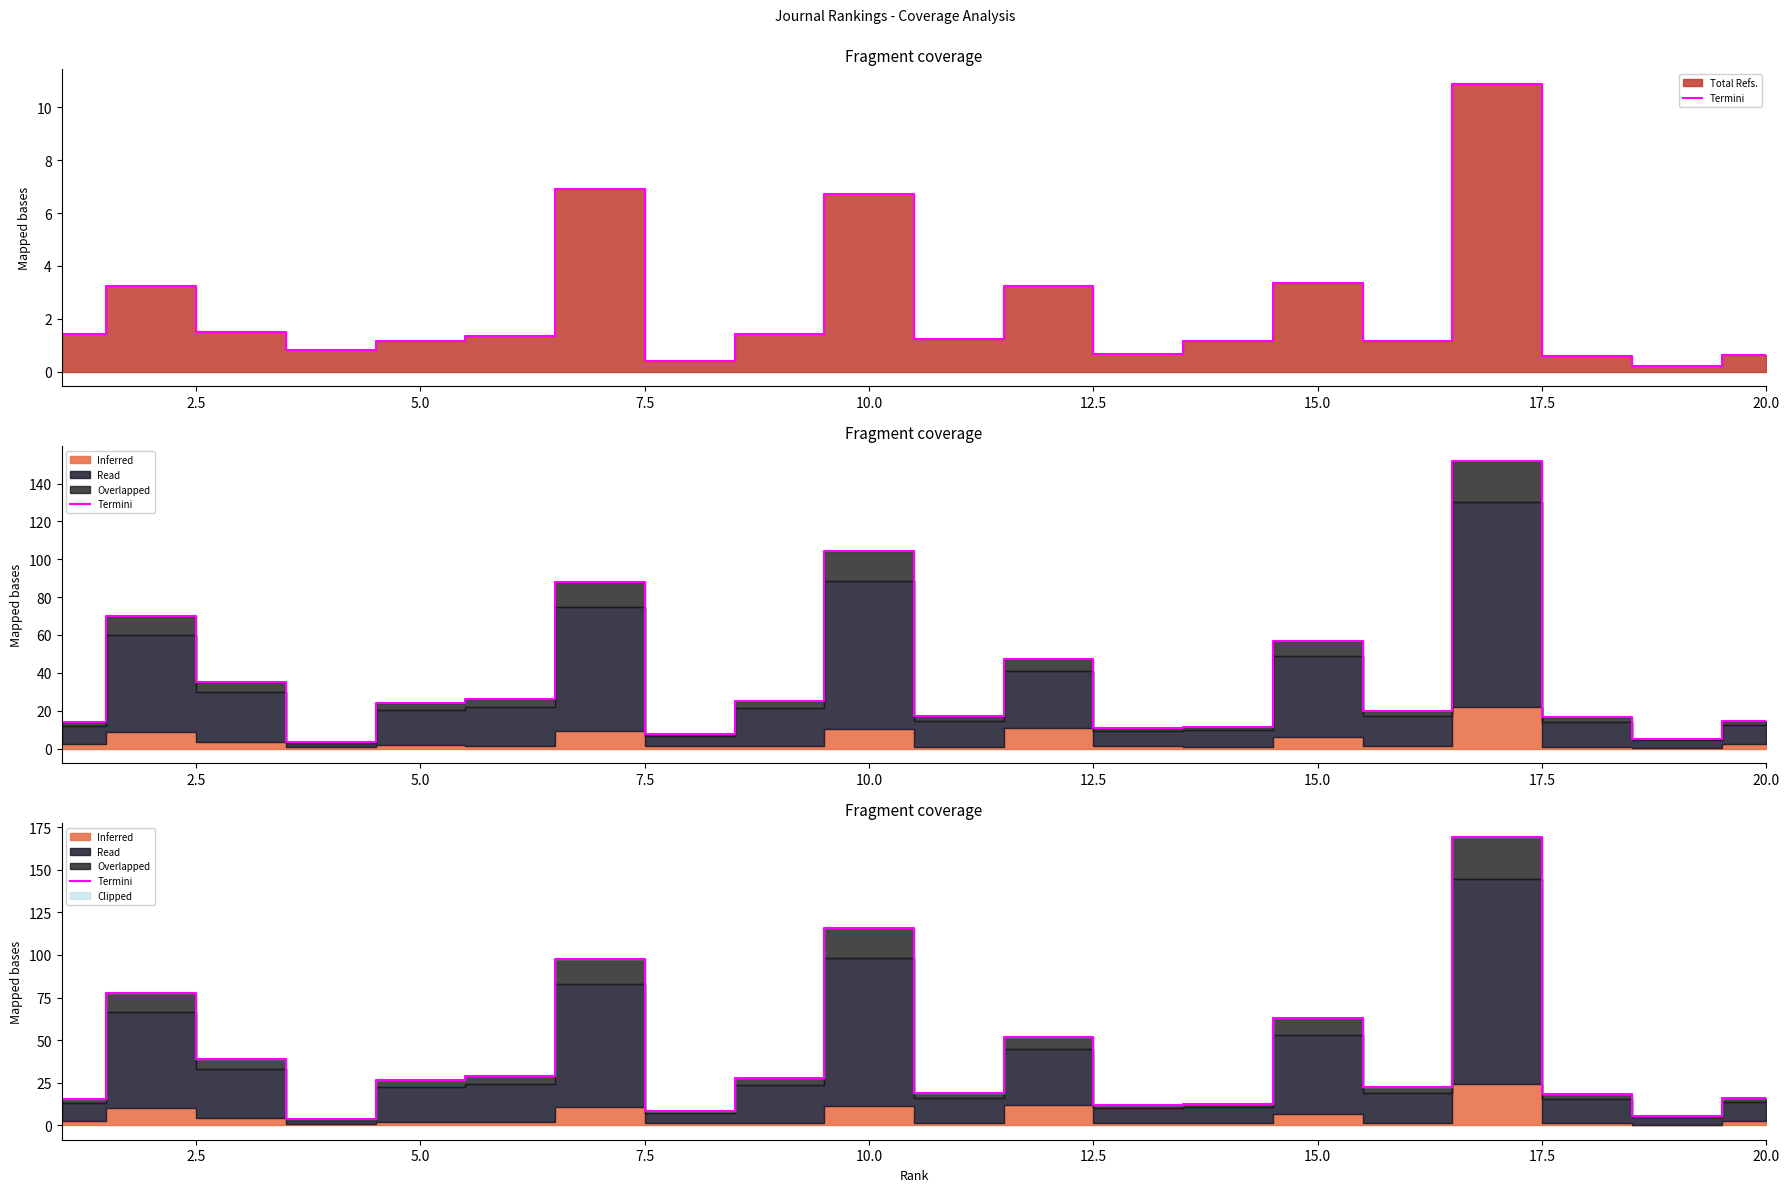

How many points are higher than both their immediate neighbors (excluding endpoints)?

6